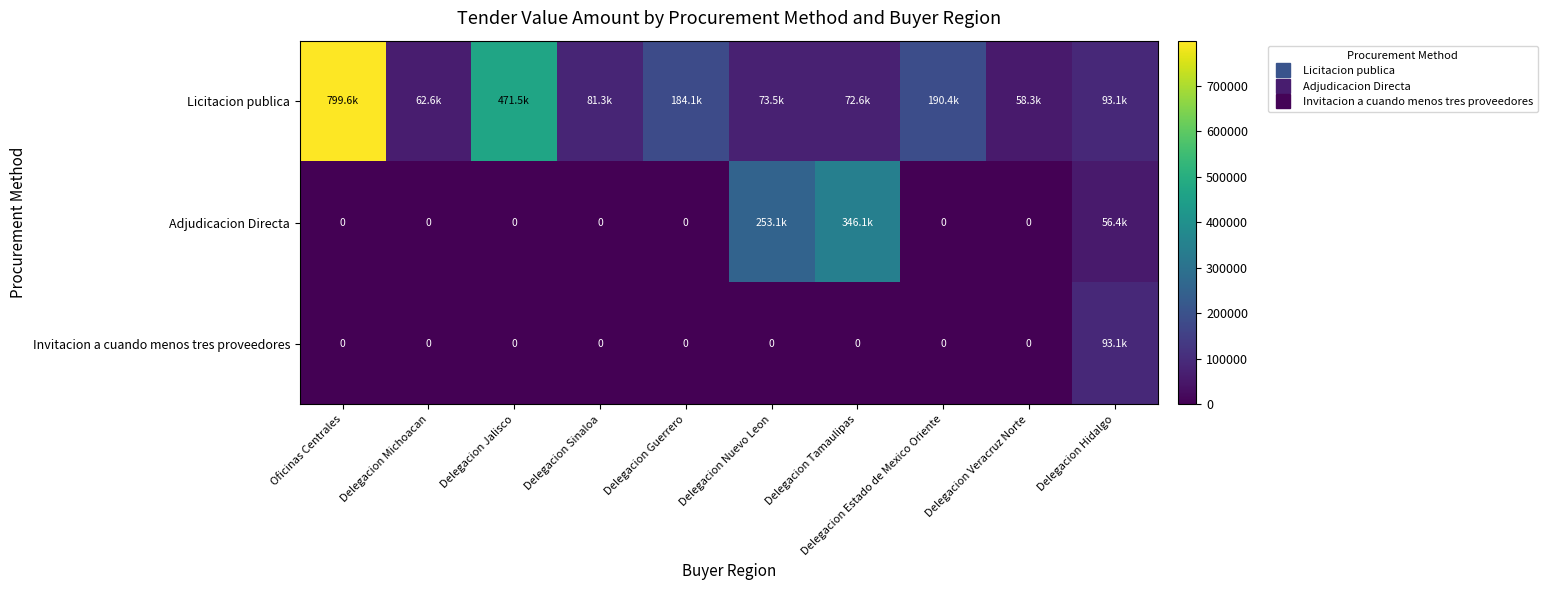

The Licitacion publica series shows 81285.9 at Delegacion Sinaloa. True or false?

True